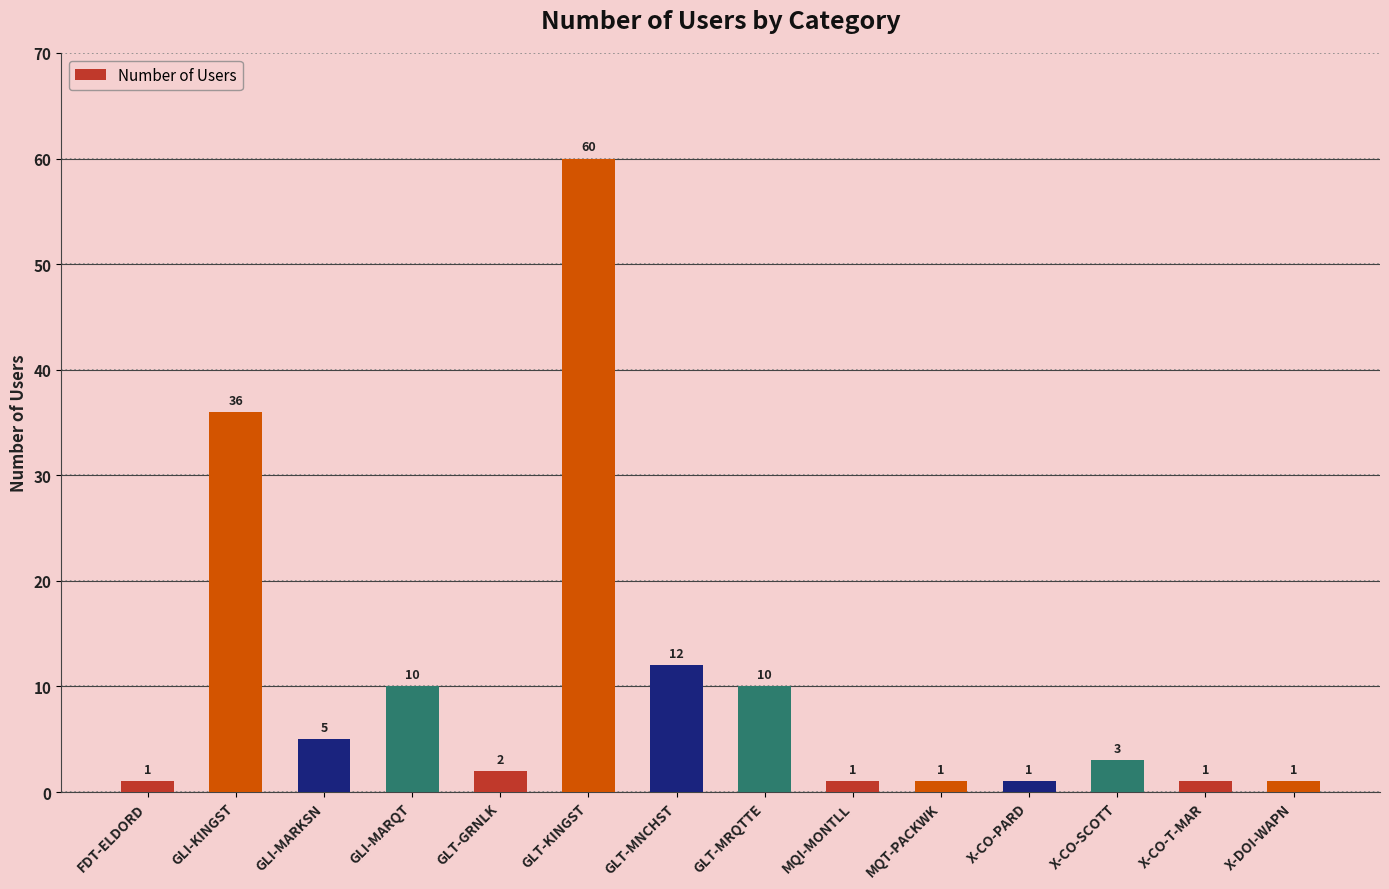

Are the bars grouped side by side (vs. stacked)?

No